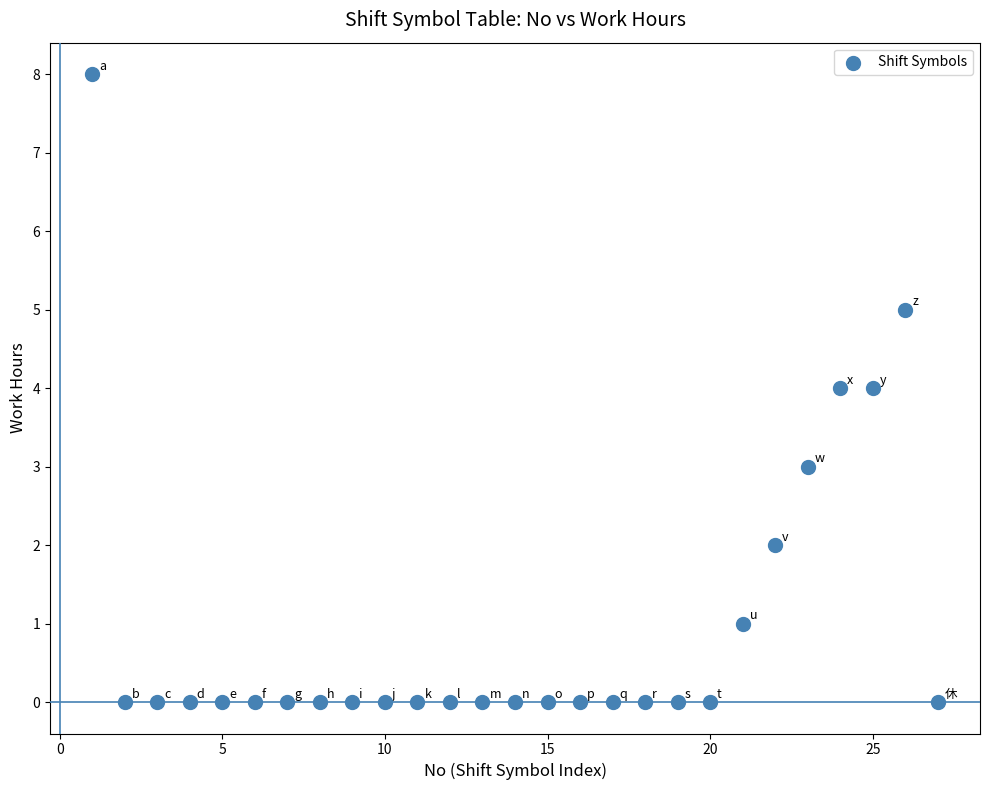

What is the range of X values (max minus min)?

26